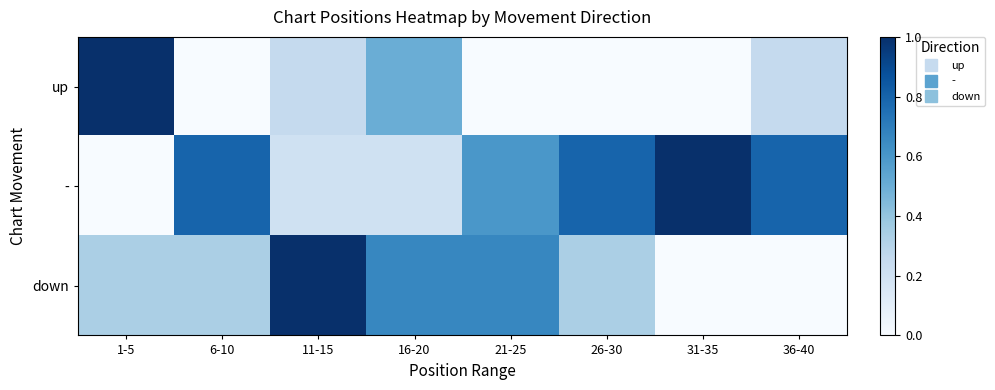

Reading left to right, what are all the values shown in this chart?

up: 1-5=1.0	6-10=0.0	11-15=0.2	16-20=0.5	21-25=0.0	26-30=0.0	31-35=0.0	36-40=0.2
-: 1-5=0.0	6-10=0.8	11-15=0.2	16-20=0.2	21-25=0.6	26-30=0.8	31-35=1.0	36-40=0.8
down: 1-5=0.3	6-10=0.3	11-15=1.0	16-20=0.7	21-25=0.7	26-30=0.3	31-35=0.0	36-40=0.0